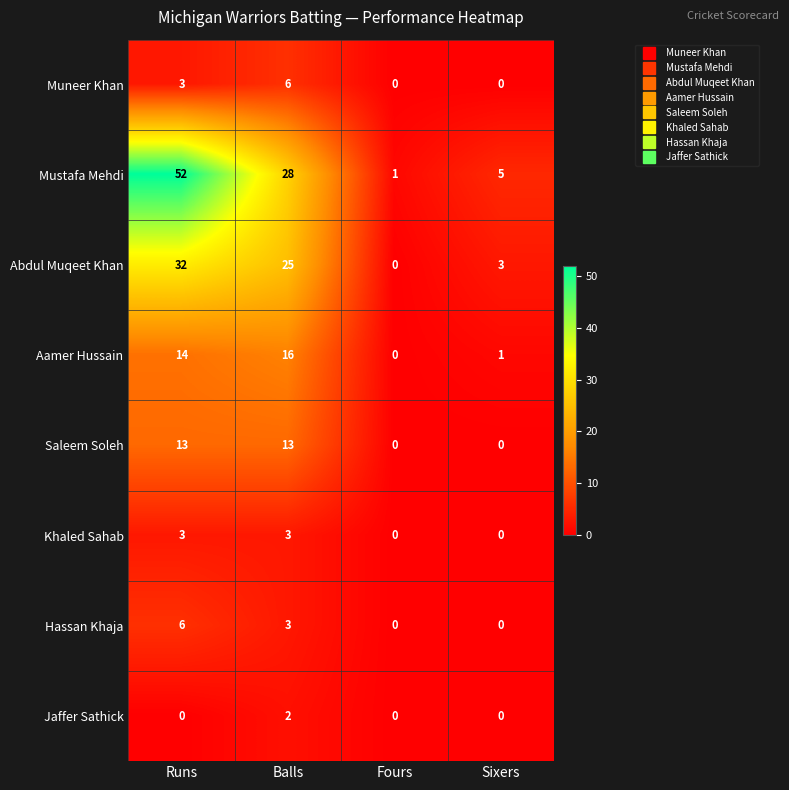

Between Balls and Fours, which series saw the biggest shift?

Mustafa Mehdi